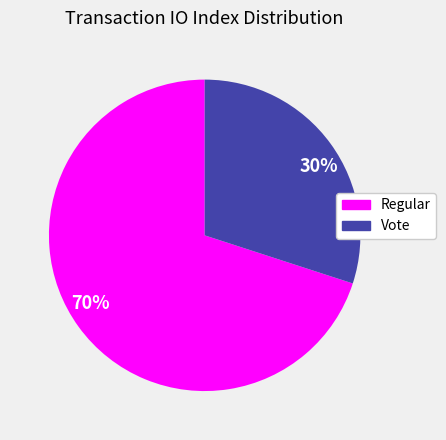

Is it true that 70% is 57% of the pie?

False